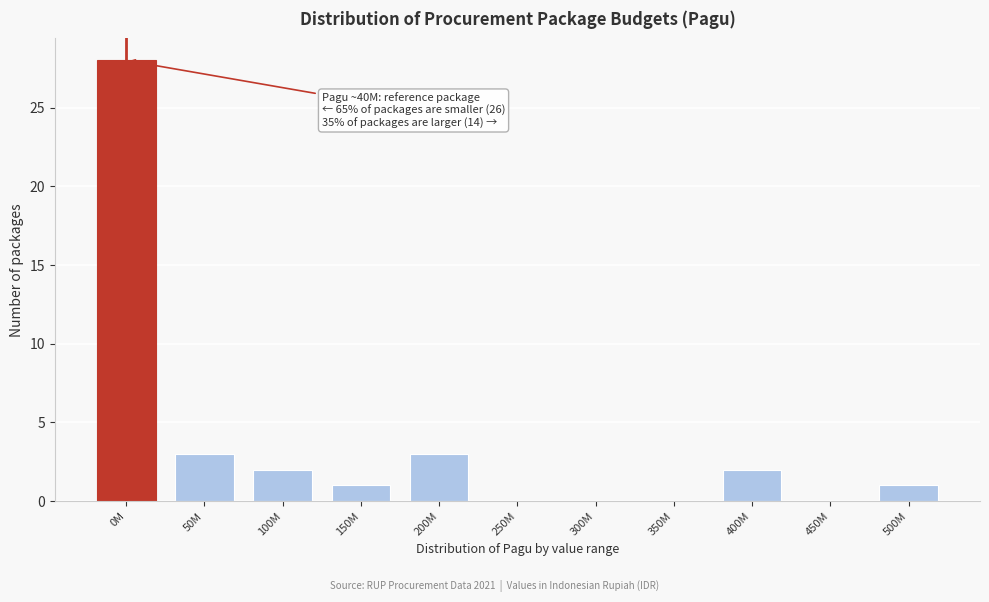

Reading left to right, extract all data points from this chart.

0M=28	50M=3	100M=2	150M=1	200M=3	250M=0	300M=0	350M=0	400M=2	450M=0	500M=1